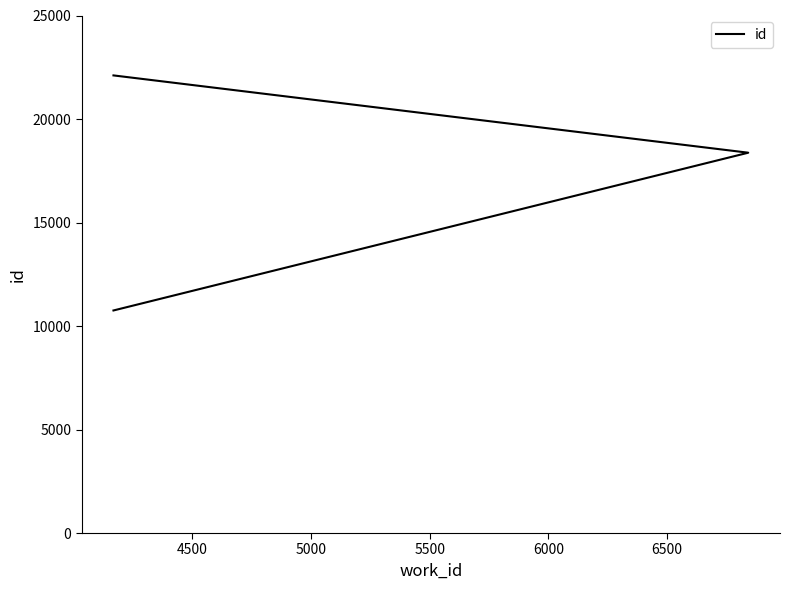

How many categories are shown in the chart?

3